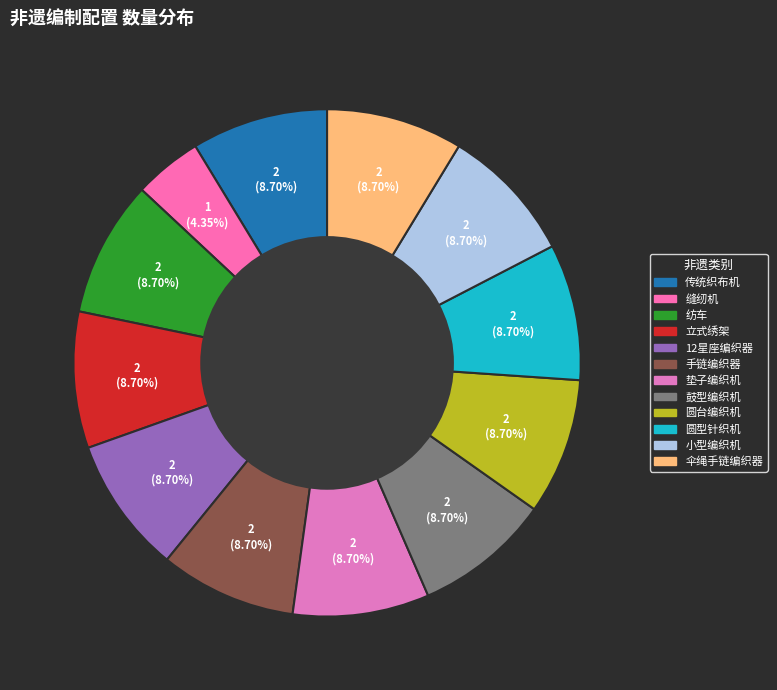

Approximately how many times larger is the value at 圆型针织机 compared to 手链编织器?

1.0